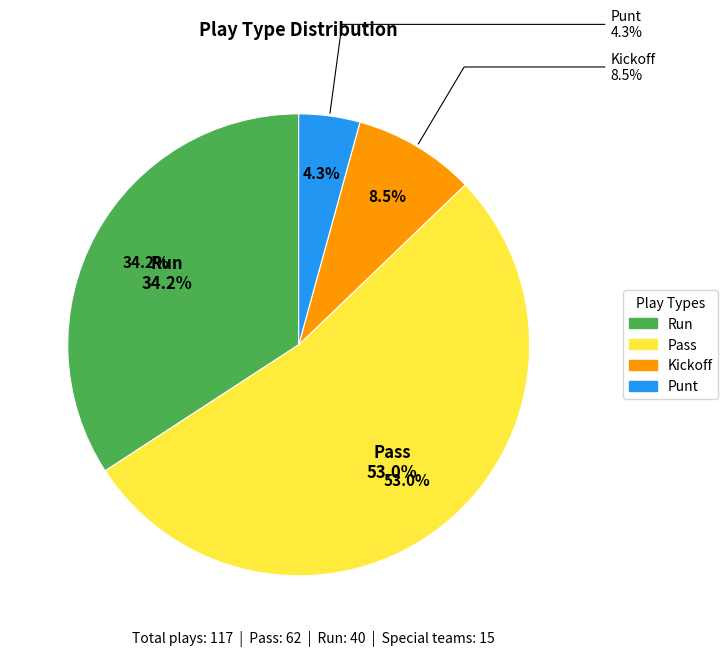

Between pass and run, which is larger?

pass